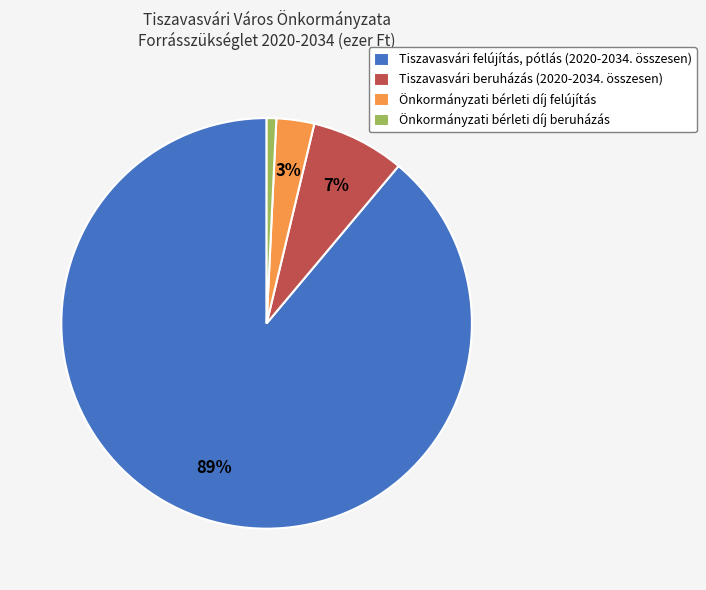

Is it true that Tiszavasvári beruházás (2020-2034. összesen) is 7% of the pie?

True